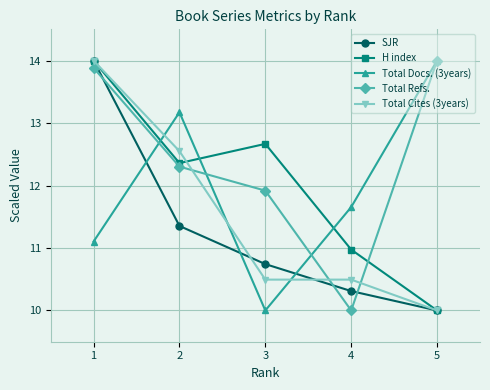

Does the chart have visible grid lines?

Yes